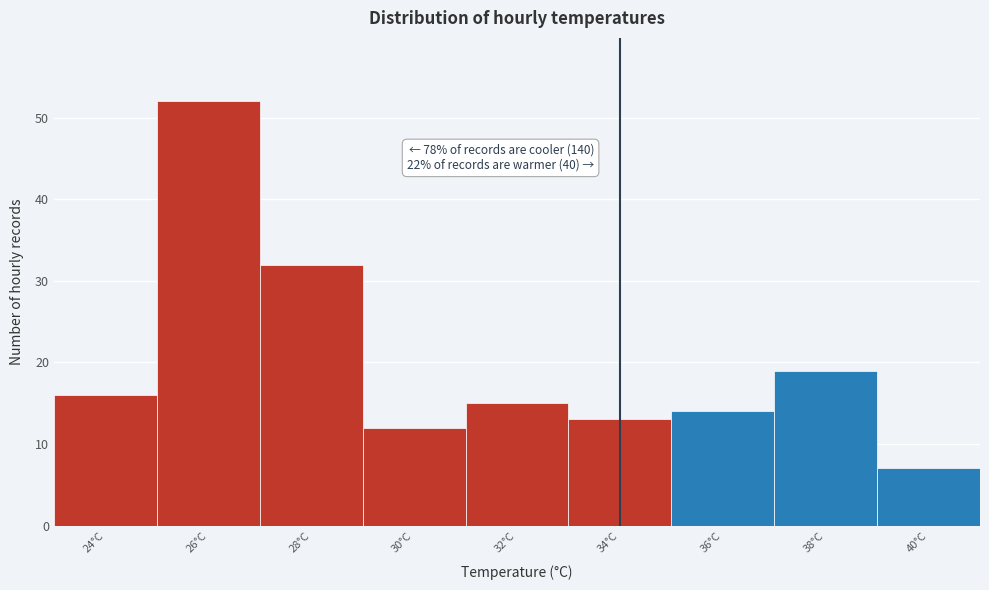

Reading right to left, transcribe all the data shown in this chart.

7	19	14	13	15	12	32	52	16